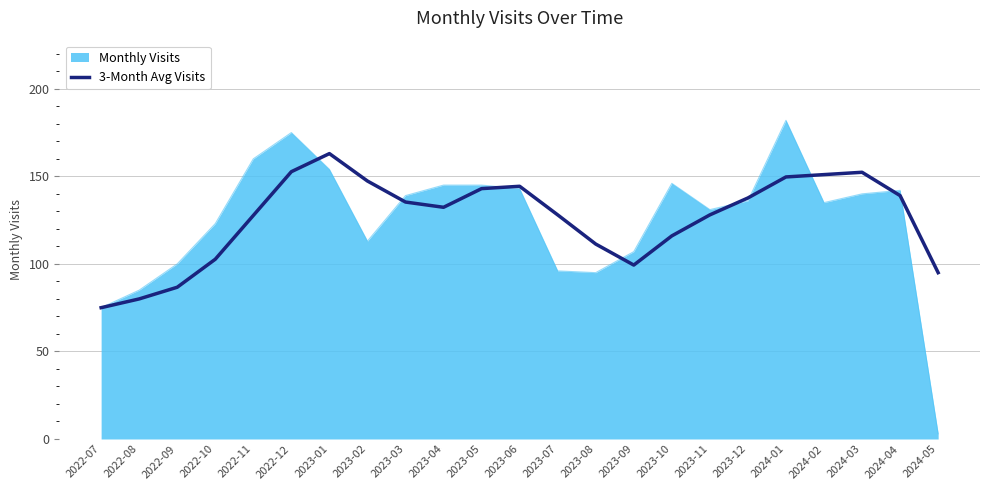

Which category has the lowest value across all series?

2024-05